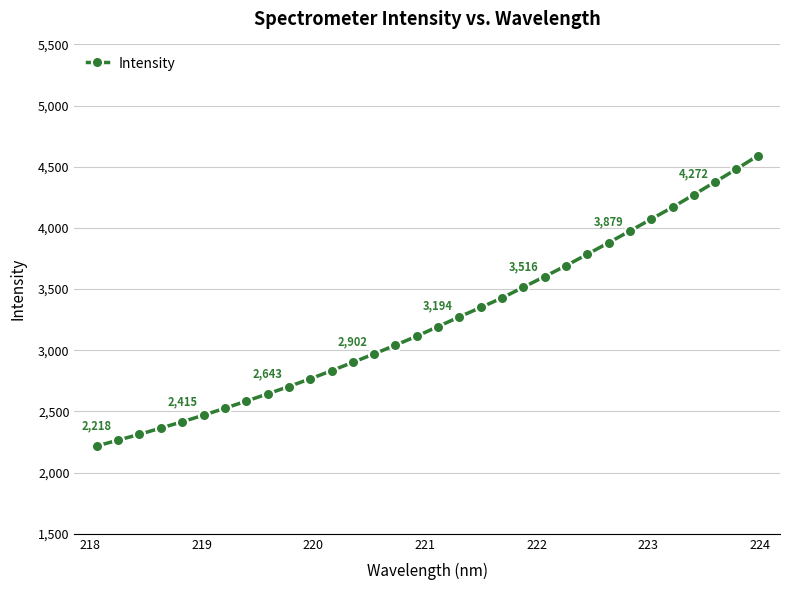

What is the difference between the maximum and minimum values?

2372.1